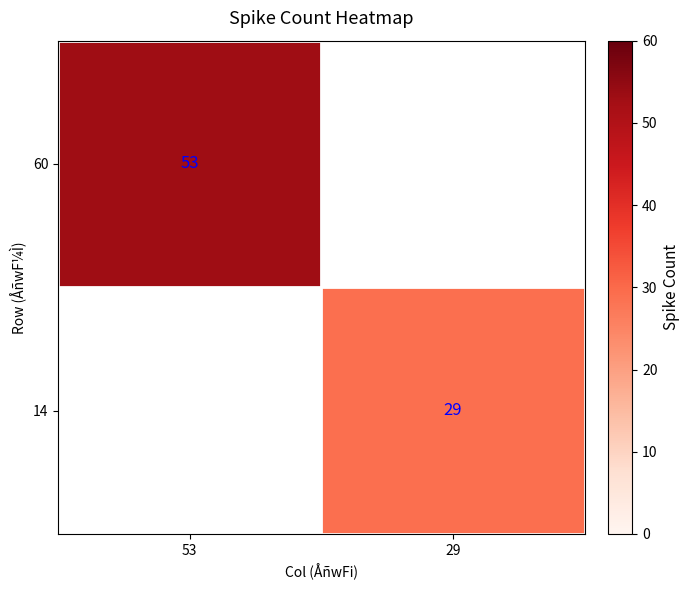

The 60 series shows 53 at 53. True or false?

True